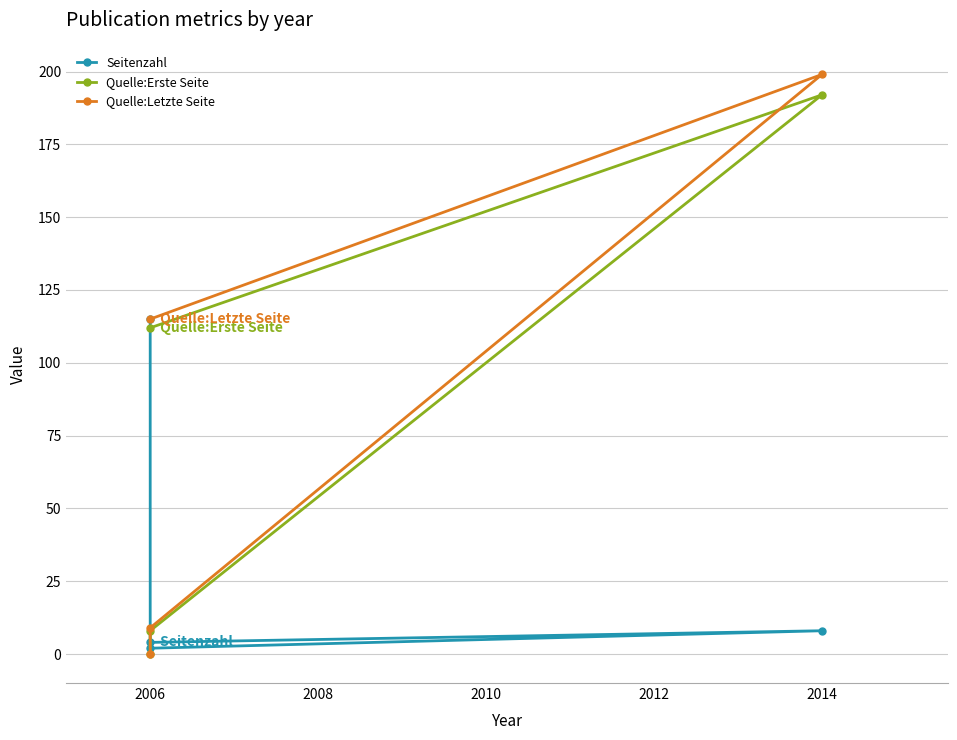

How many lines are shown in the chart?

3